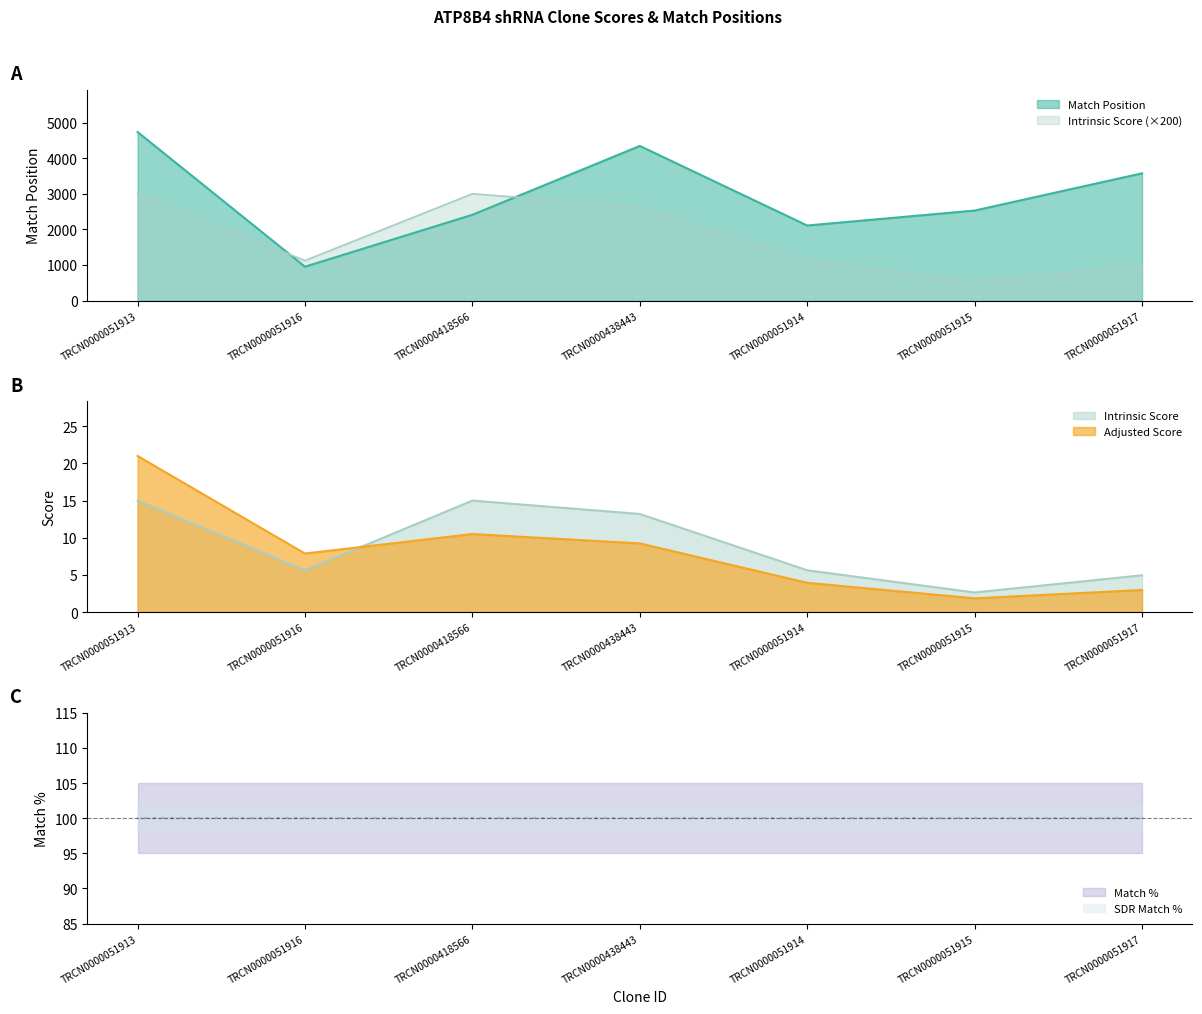

Is the value of Adjusted Score at TRCN0000051915 greater than the value of Intrinsic Score at TRCN0000438443?

No